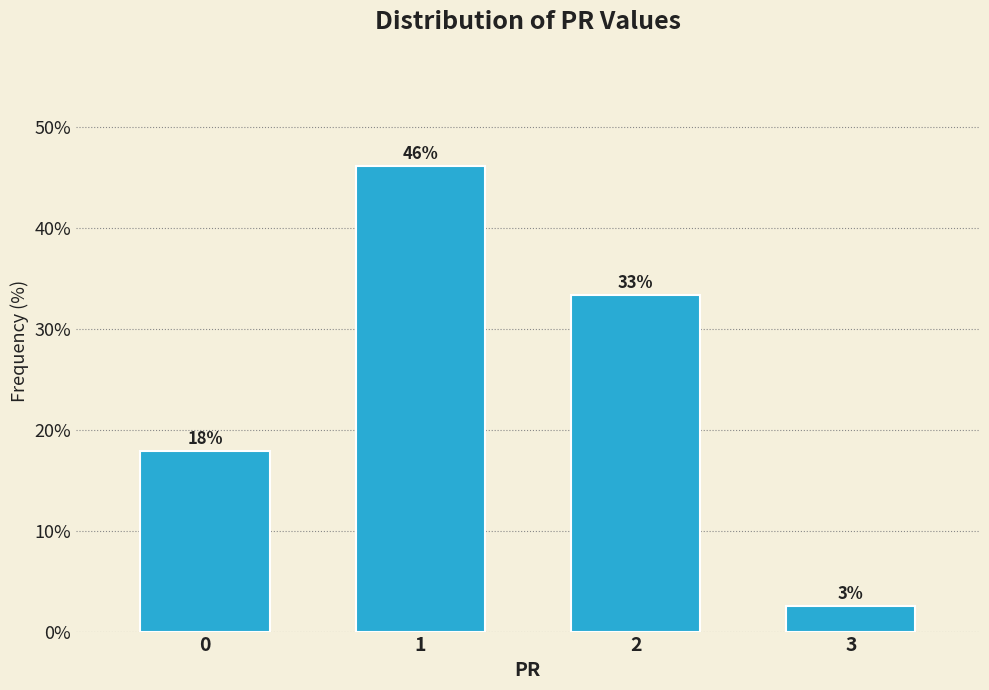

What is the approximate value at 1?

46.2